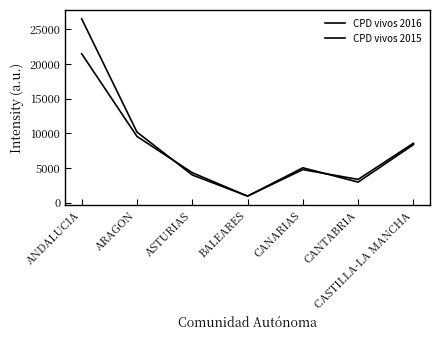

How many lines are shown in the chart?

2